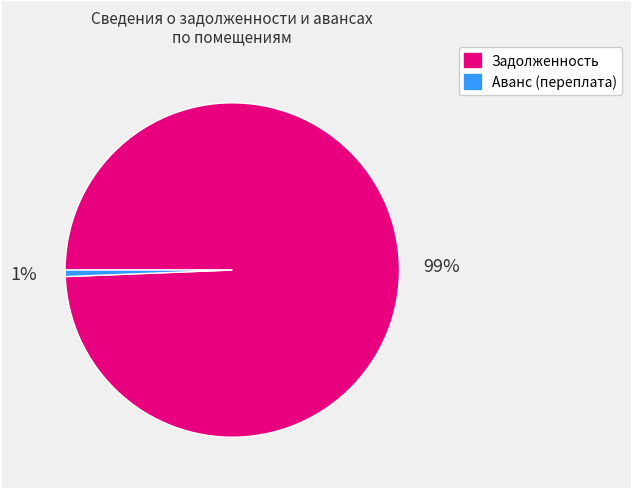

How many segments does this pie chart have?

2